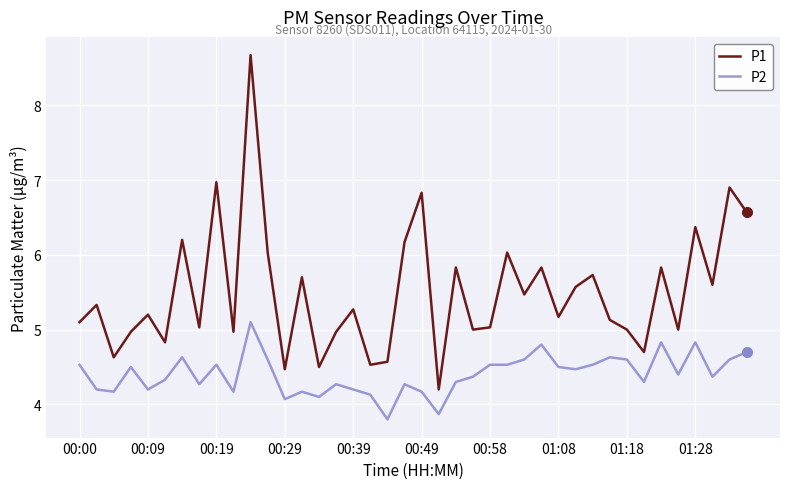

Which series has the largest range (max minus min)?

P1